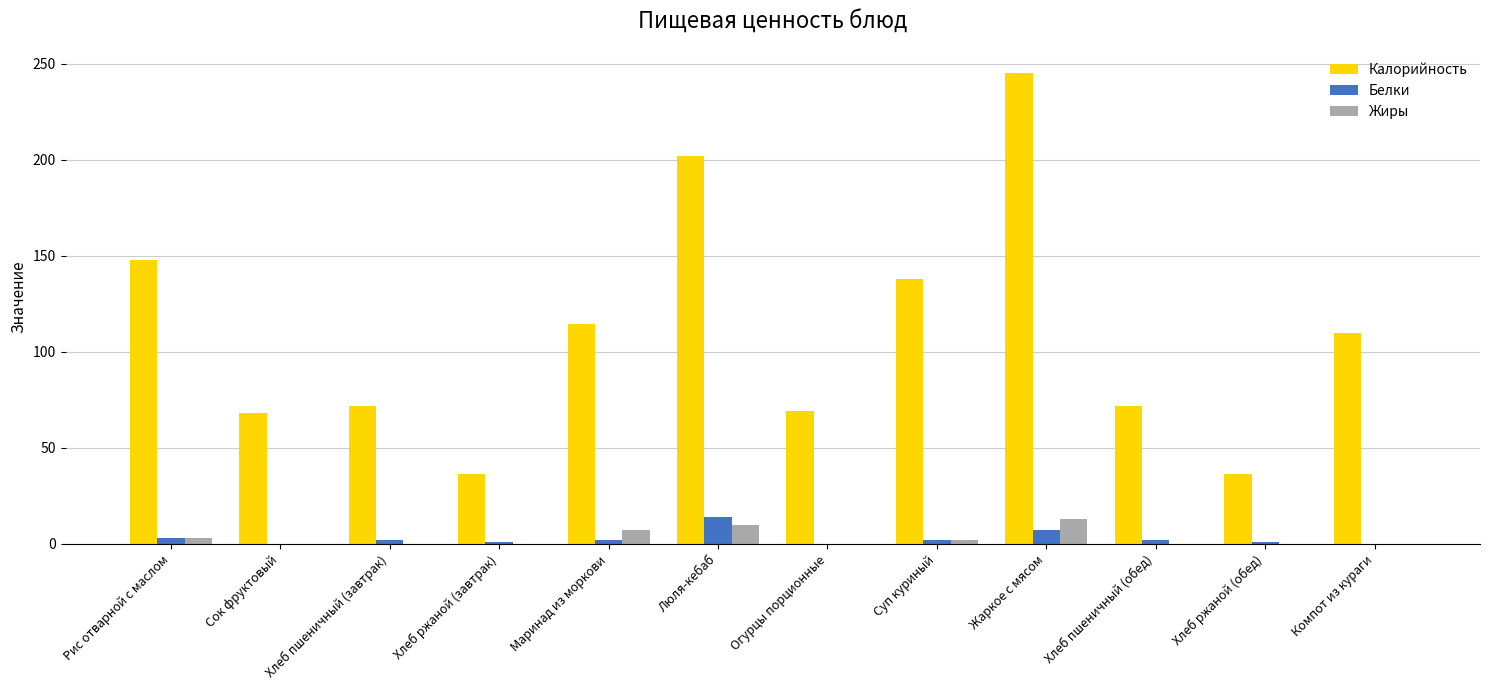

How many categories are shown in the chart?

12